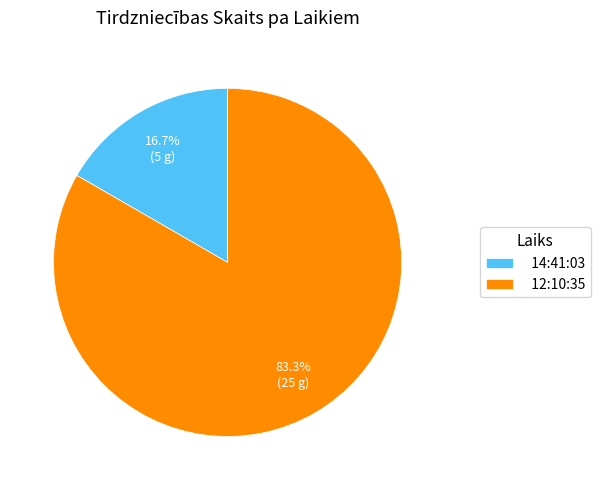

To the nearest percent, what is the combined percentage of 12:10:35 and 14:41:03?

100%